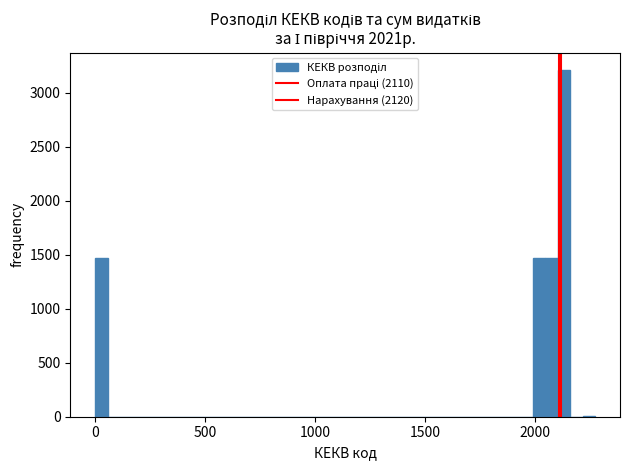

Read against the x-axis, roughly where is the centre of the tallest bar?

2150